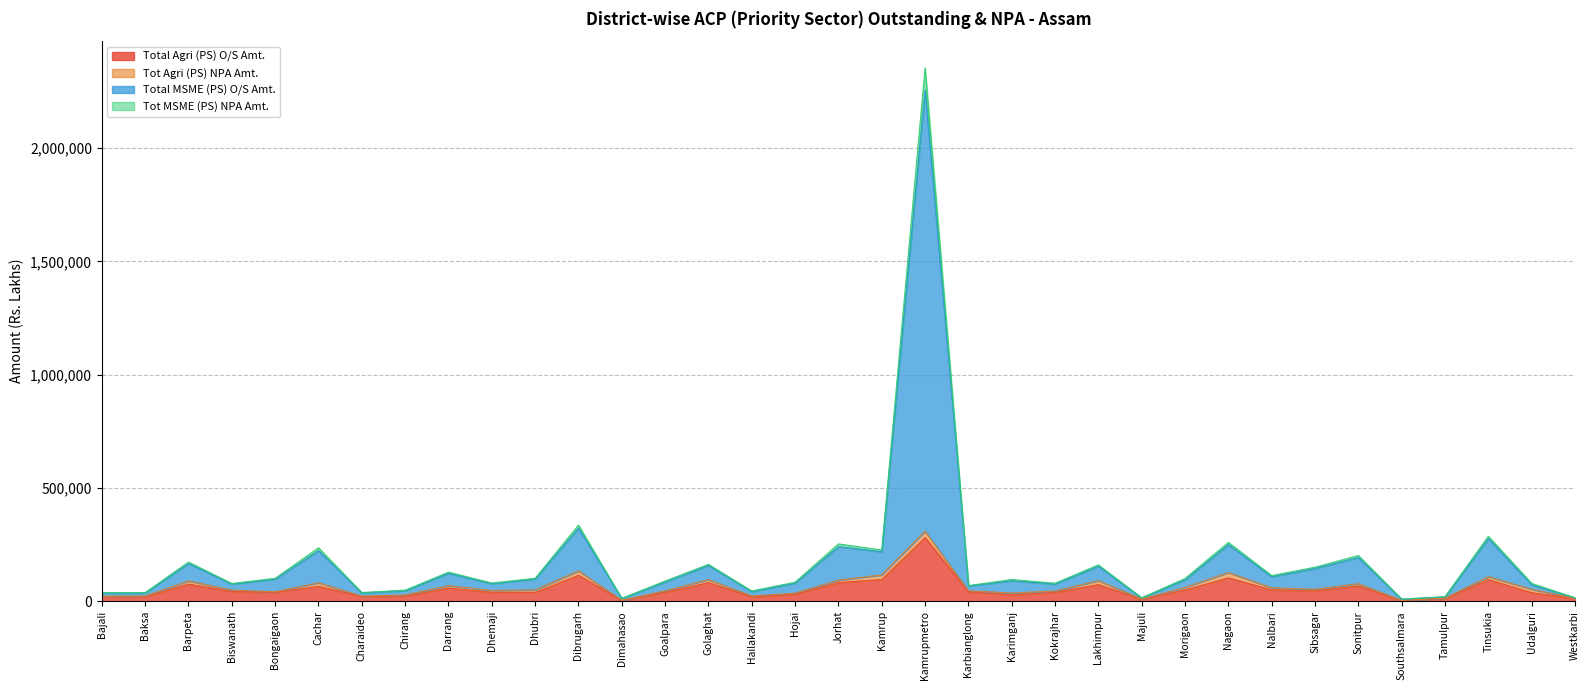

How many interior local peaks does the Tot MSME (PS) NPA Amt. series have?

12